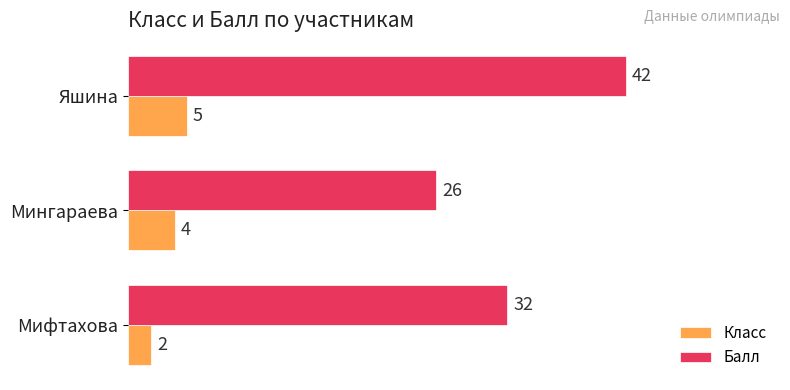

What are all the series names shown in the legend?

Класс, Балл